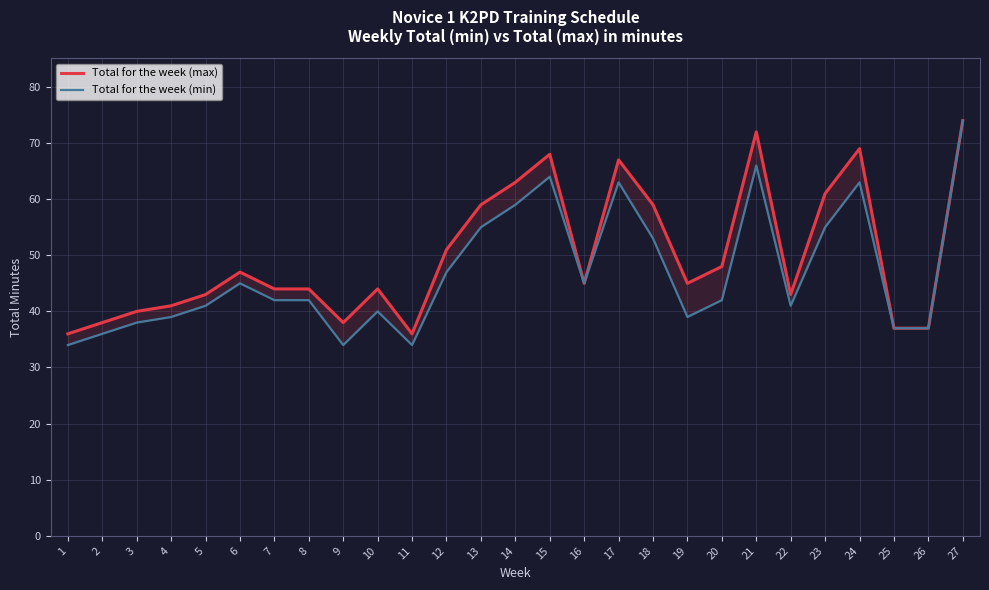

At which label is Total for the week (max) closest to 55?

12